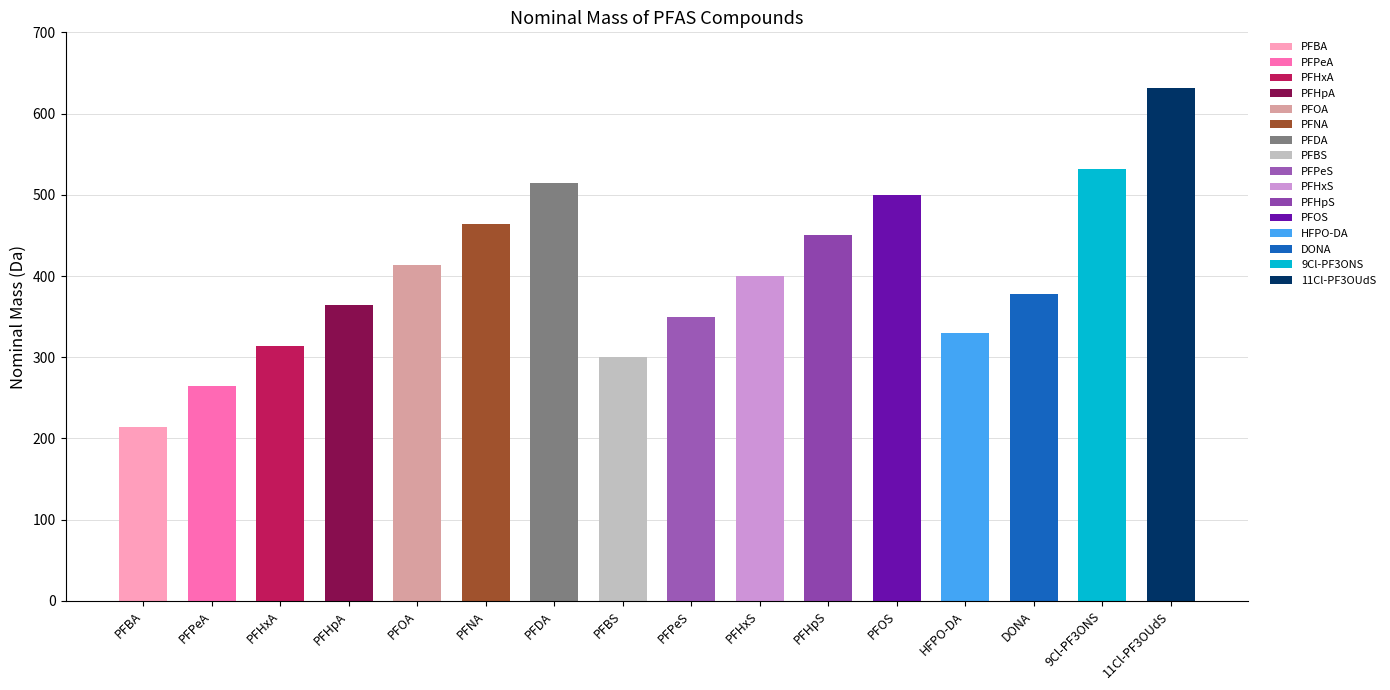

What is the change in value from PFPeA to PFHpA?

+100